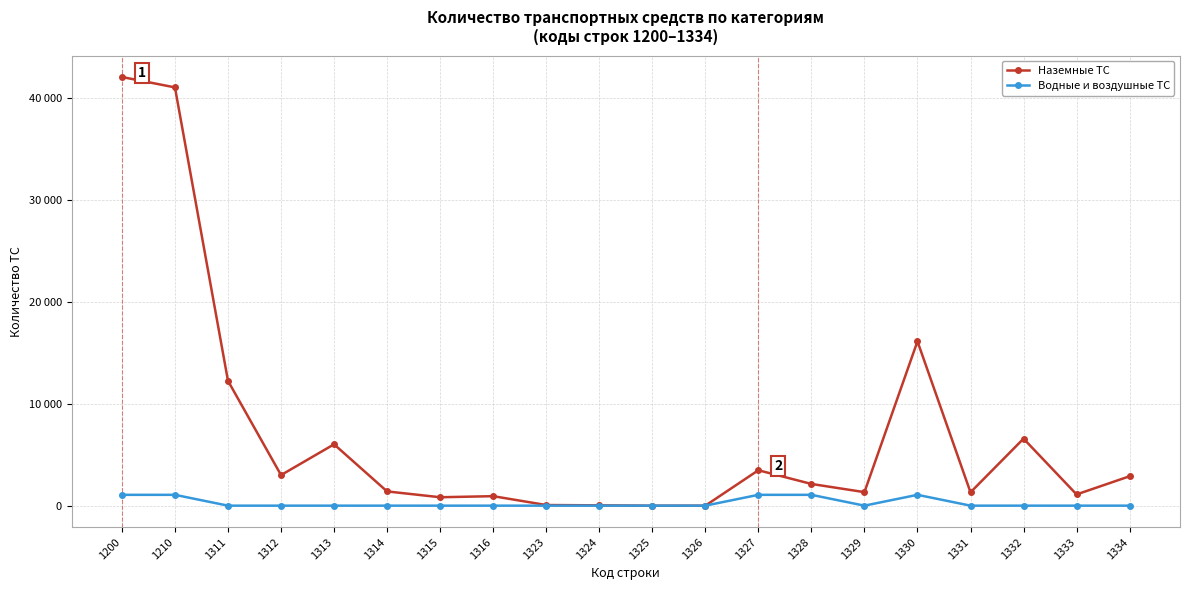

What is the sum of the Наземные ТС values at 1327 and 1329?

4830